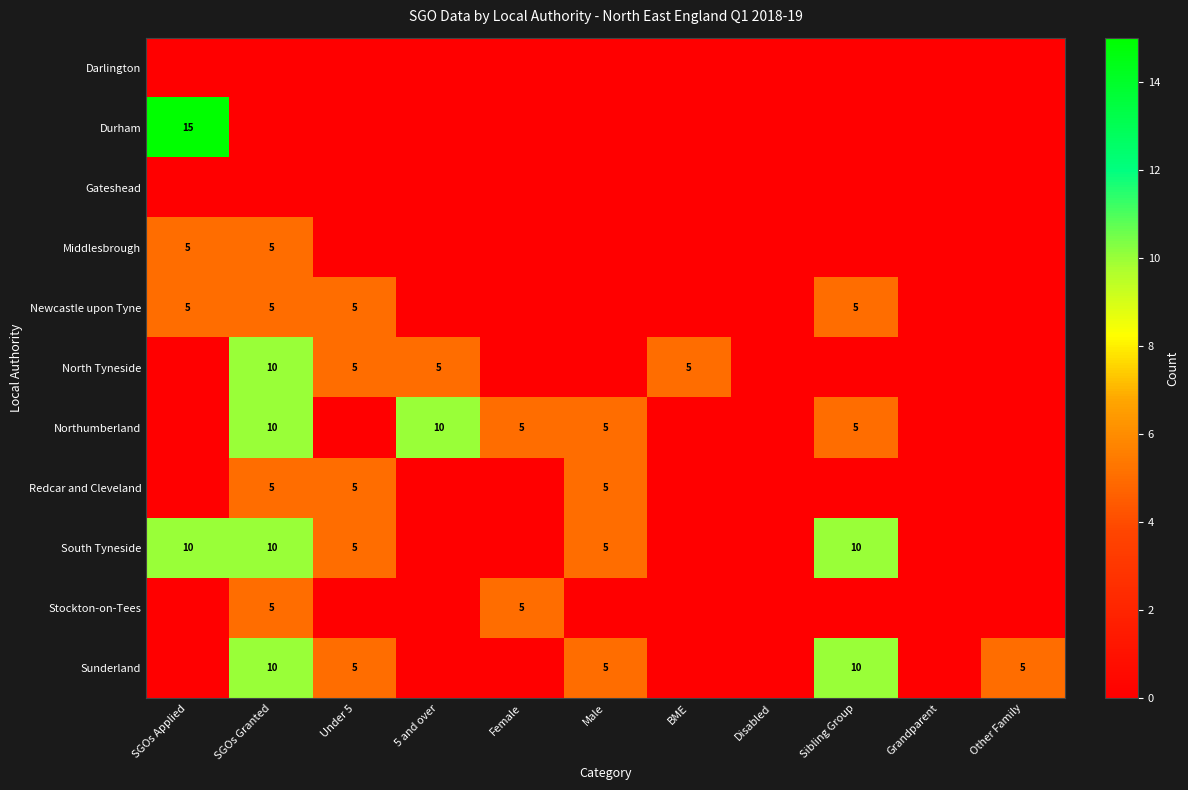

Is it true that Newcastle upon Tyne equals 8 at SGOs Applied?

False